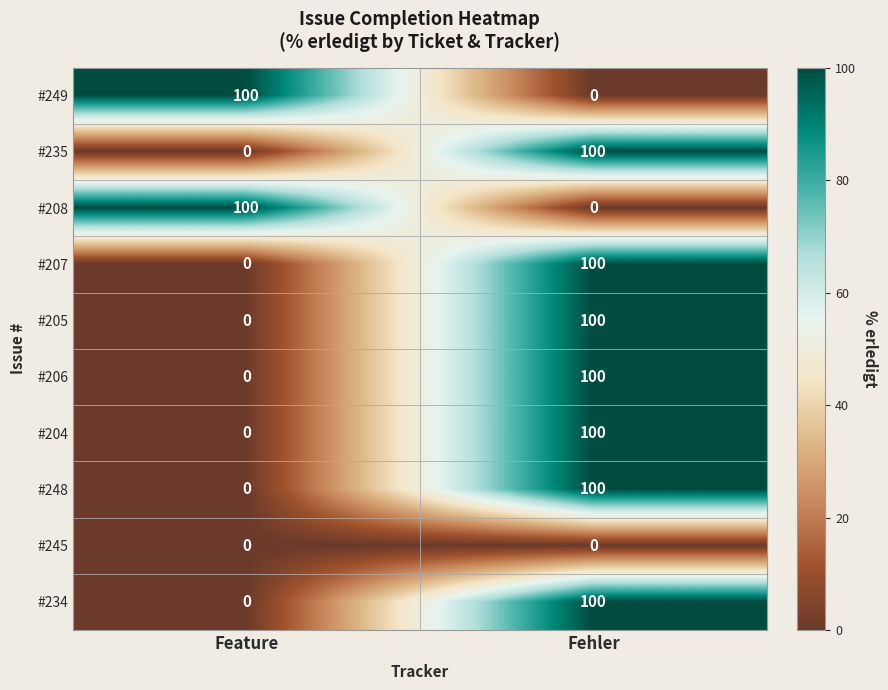

What is the difference between the #205 values at Fehler and Feature?

100